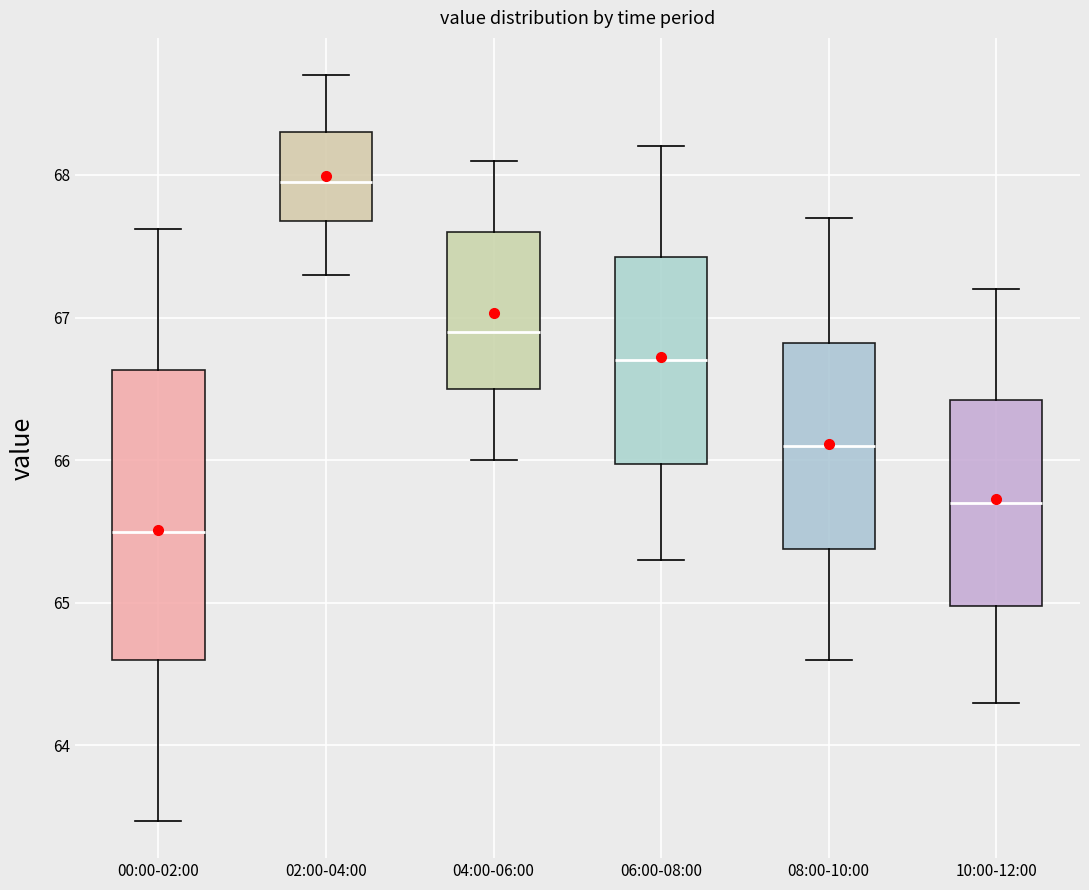

Where does the median line of the box for 06:00-08:00 sit on the y-axis? The values are not printed on the chart, so give them approximately, as read against the axis.

66.7